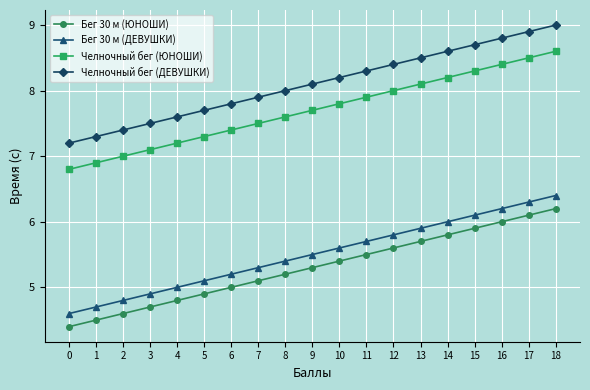

Is it true that Бег 30 м (ДЕВУШКИ) equals 9.3 at 16?

False